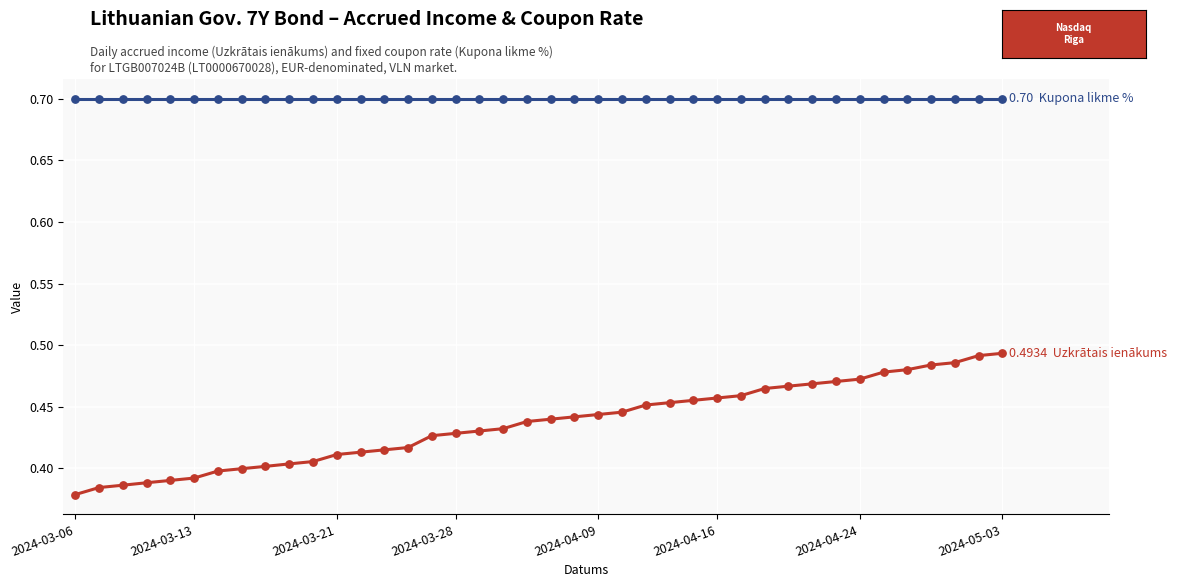

What is the maximum value shown in the chart?

0.7